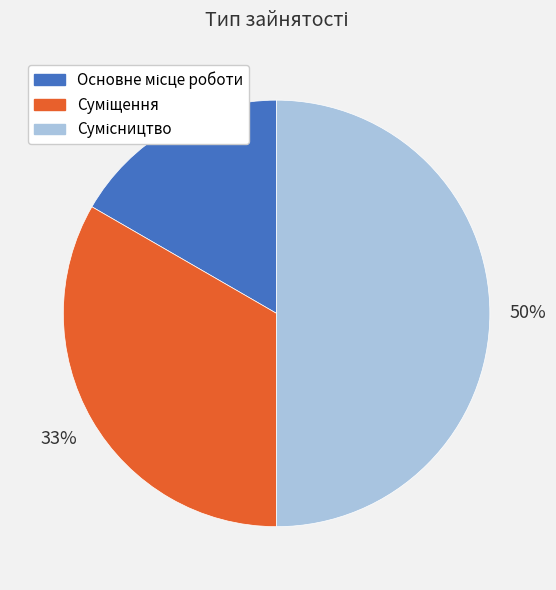

To the nearest percent, what is the difference between the largest and smallest slice percentages?

33%